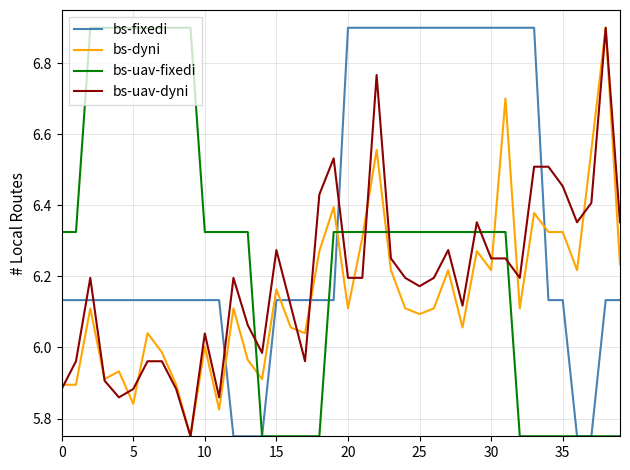

Which series has the largest total across all categories?

bs-fixedi